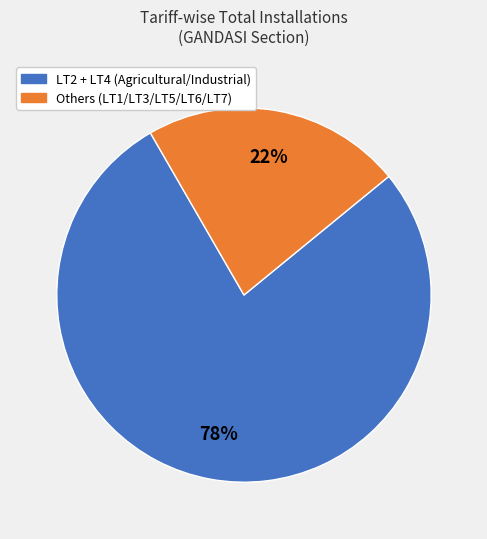

To the nearest percent, what is the average slice percentage?

50%